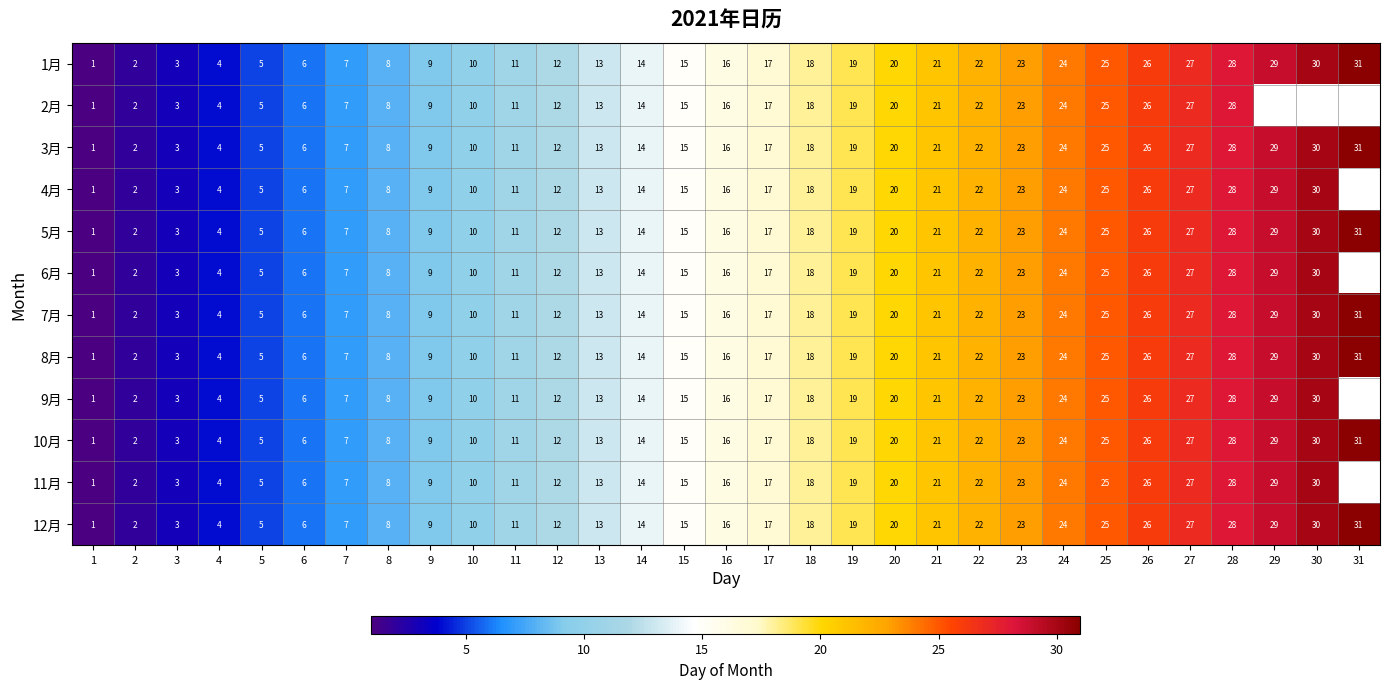

At which category is the sum across all series the highest?

28